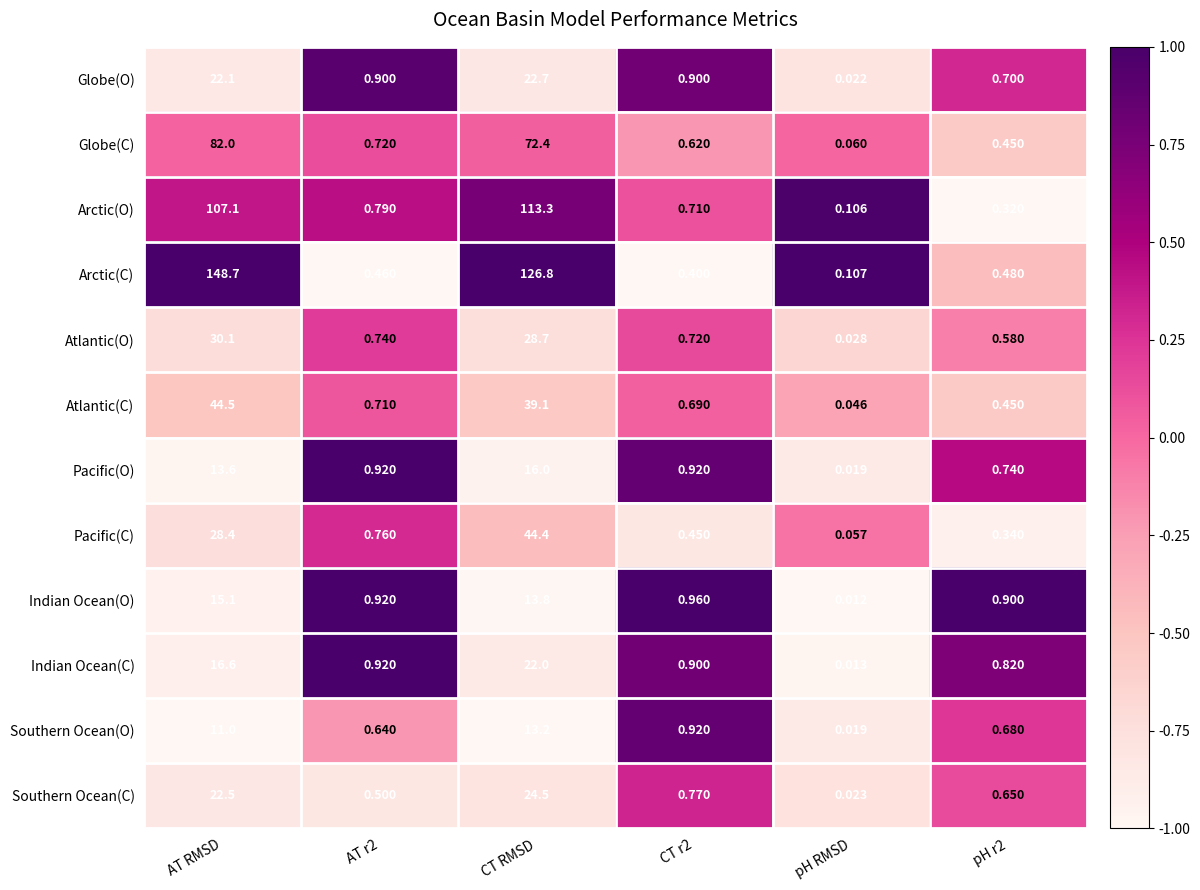

At which category is the sum across all series the highest?

AT RMSD